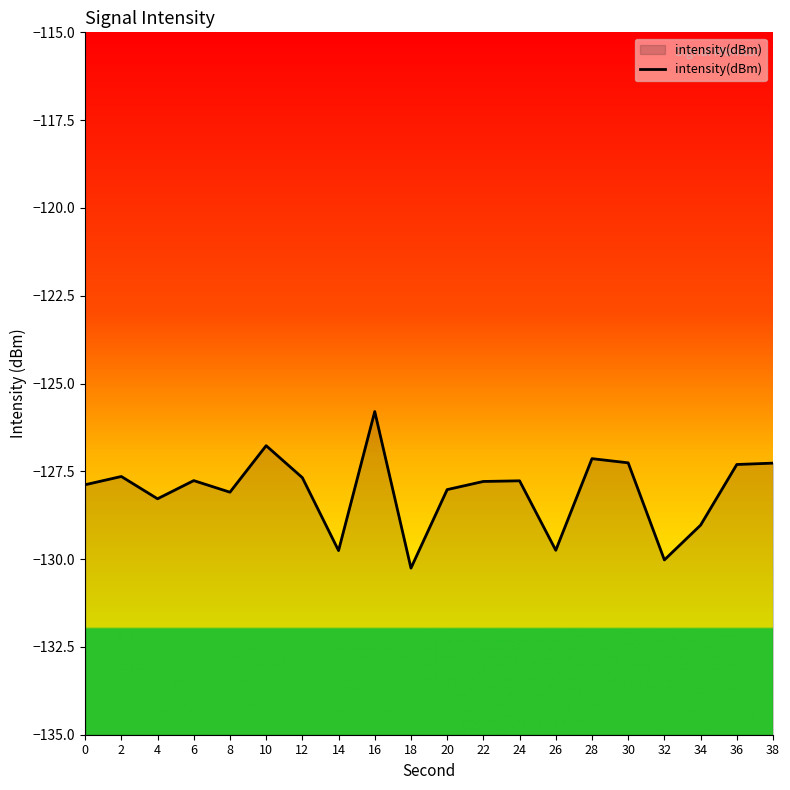

What is the smallest value displayed?

-130.3